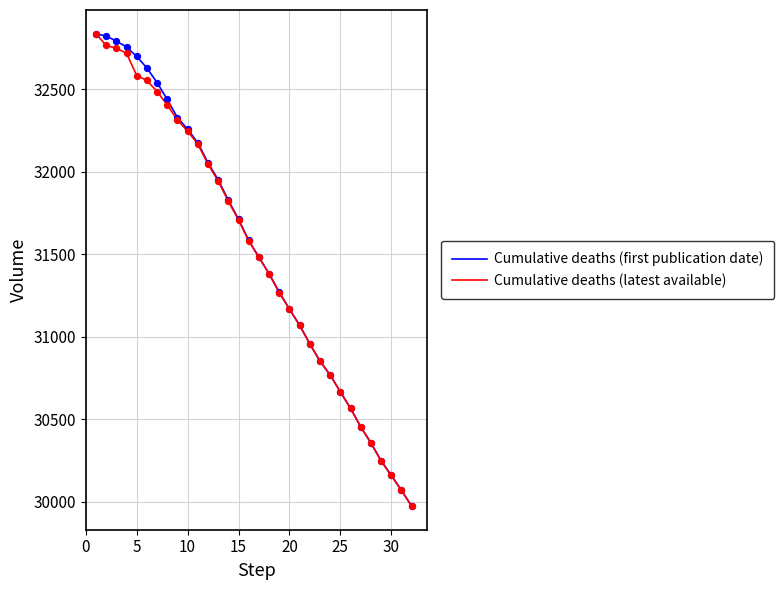

What are all the series names shown in the legend?

Cumulative deaths (first publication date), Cumulative deaths (latest available)